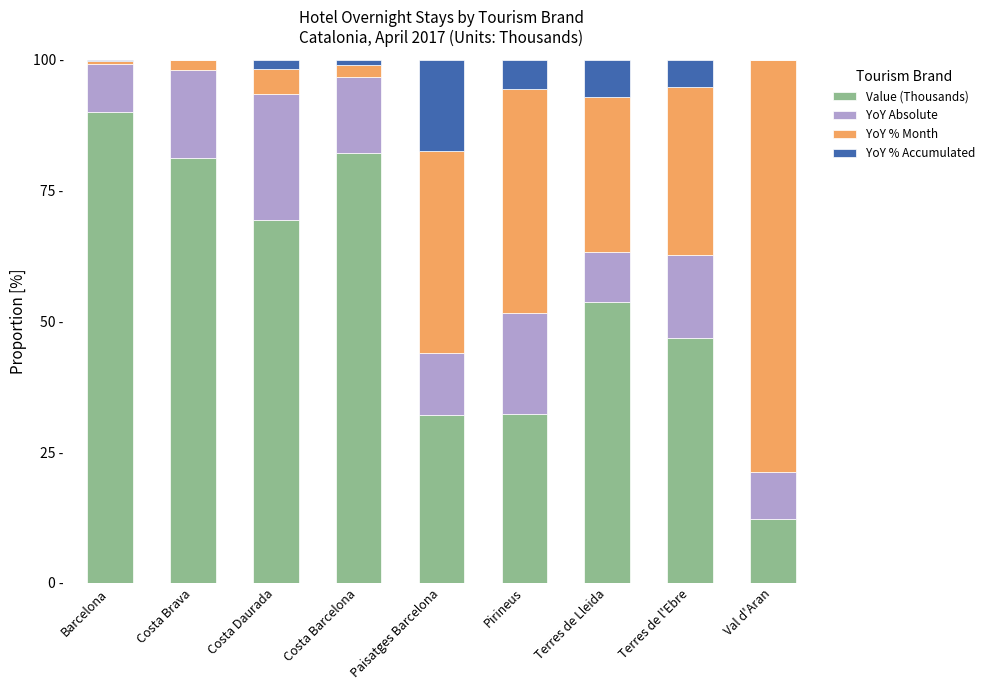

At how many categories does at least one series exceed 49?

6